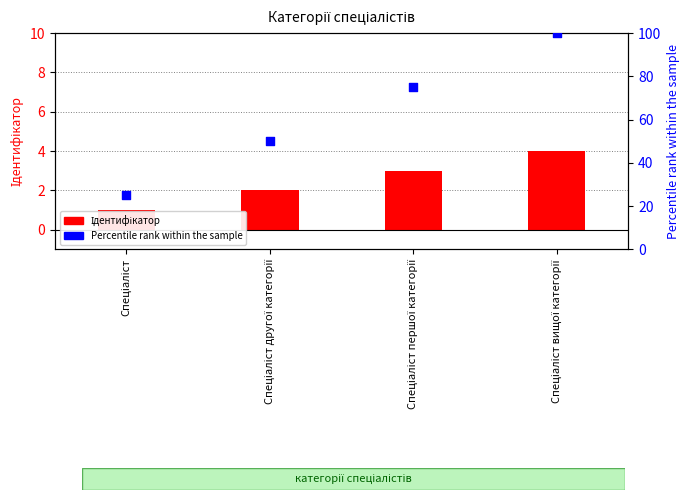

Which series contains the highest Y value?

Percentile rank within the sample